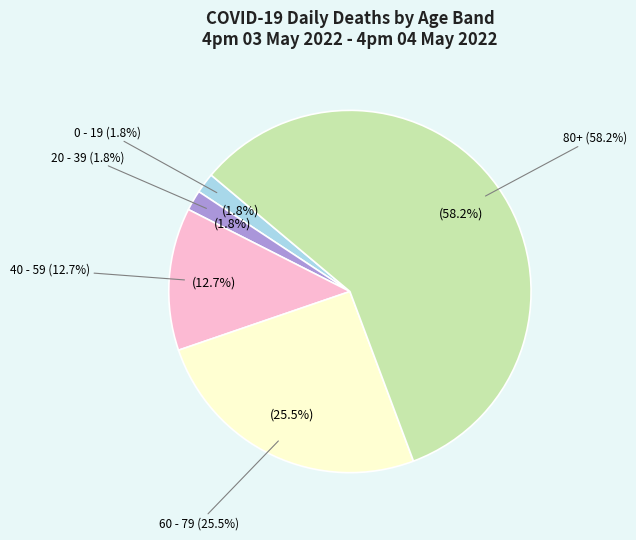

Count the number of slices in the pie.

5